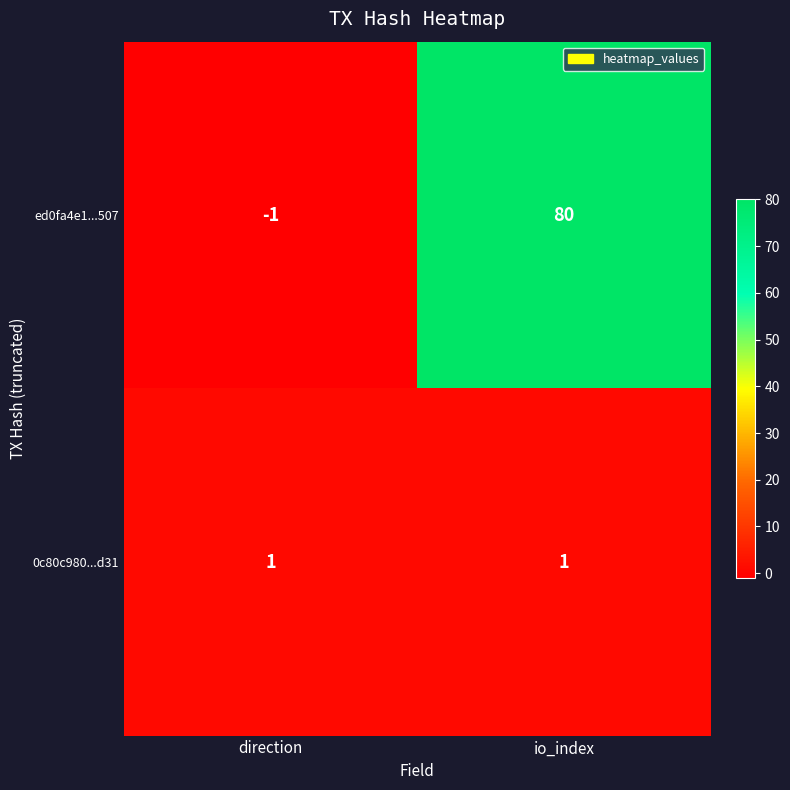

The value of 0c80c980...d31 at io_index is 1. True or false?

True